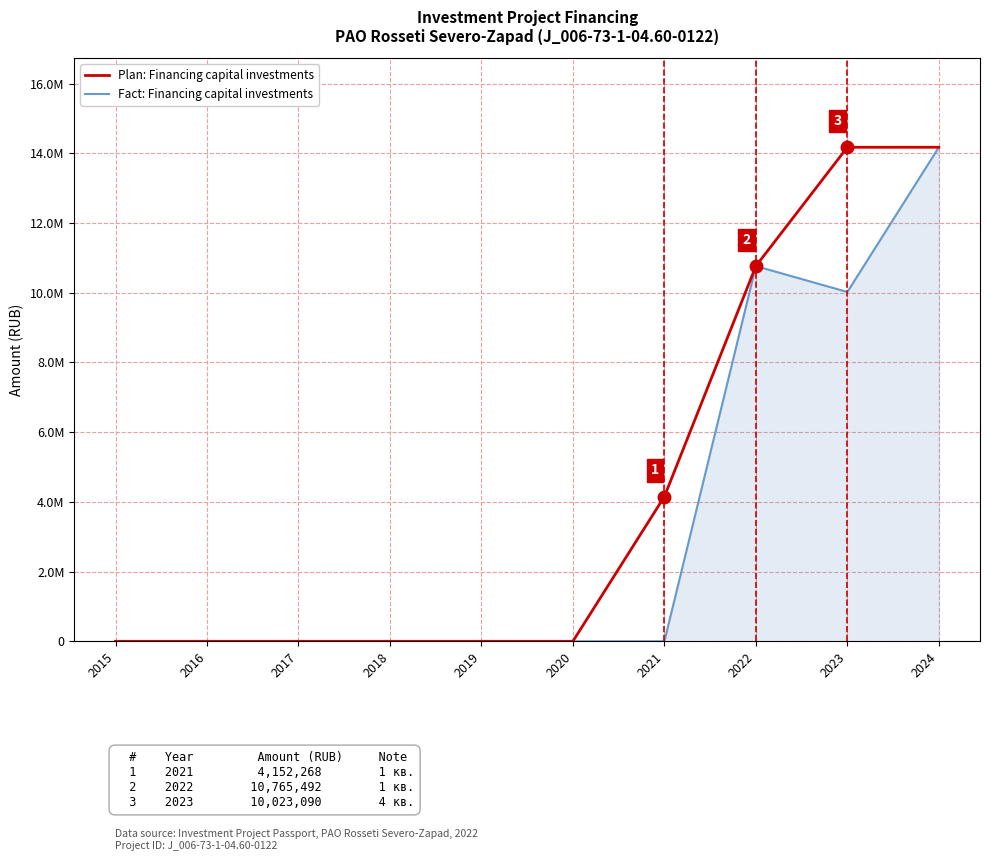

Does the chart have visible grid lines?

Yes